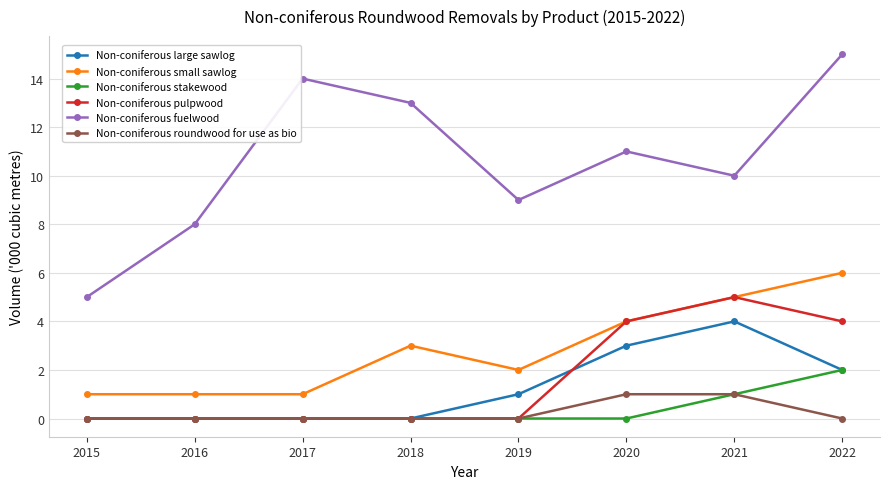

Reading left to right, extract all data points from this chart.

Non-coniferous large sawlog: 0	0	0	0	1	3	4	2
Non-coniferous small sawlog: 1	1	1	3	2	4	5	6
Non-coniferous stakewood: 0	0	0	0	0	0	1	2
Non-coniferous pulpwood: 0	0	0	0	0	4	5	4
Non-coniferous fuelwood: 5	8	14	13	9	11	10	15
Non-coniferous roundwood for use as bio: 0	0	0	0	0	1	1	0